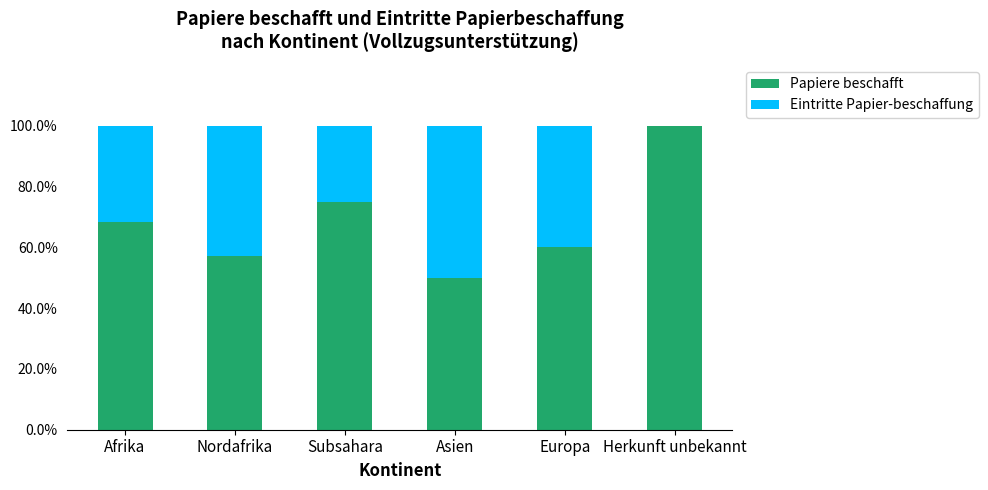

The Papiere beschafft series shows 53.3 at Herkunft unbekannt. True or false?

False